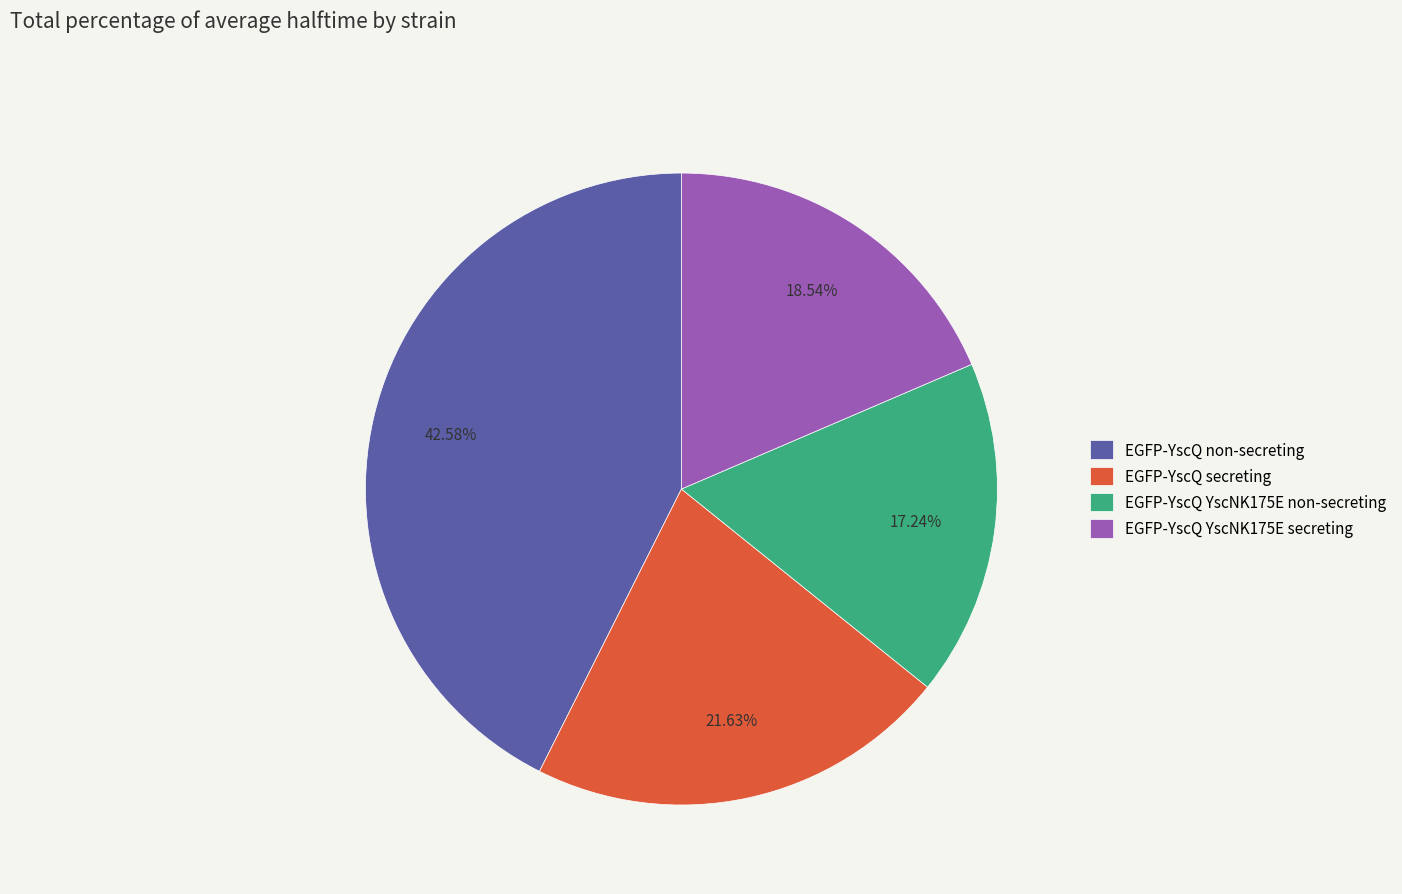

Which category has the biggest portion of the pie?

EGFP-YscQ non-secreting